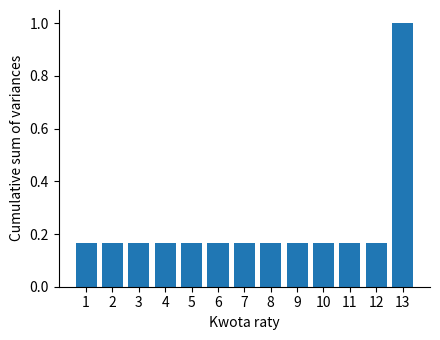

What is the change in value from 12 to 13?

+0.8